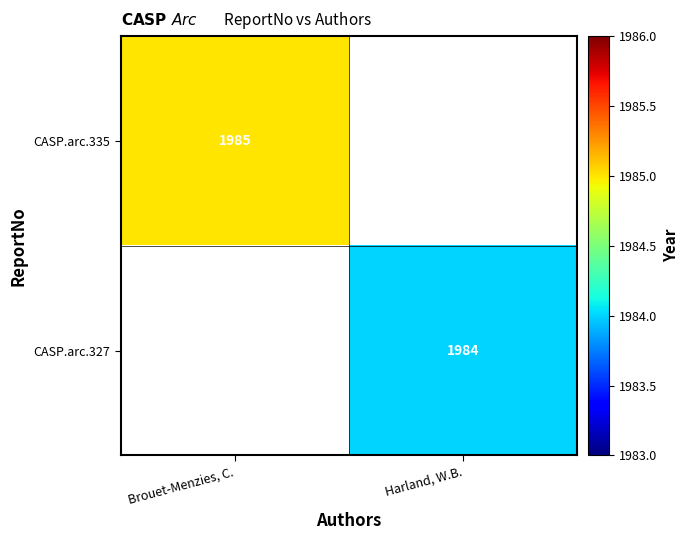

The value of CASP.arc.327 at Harland, W.B. is 1984. True or false?

True